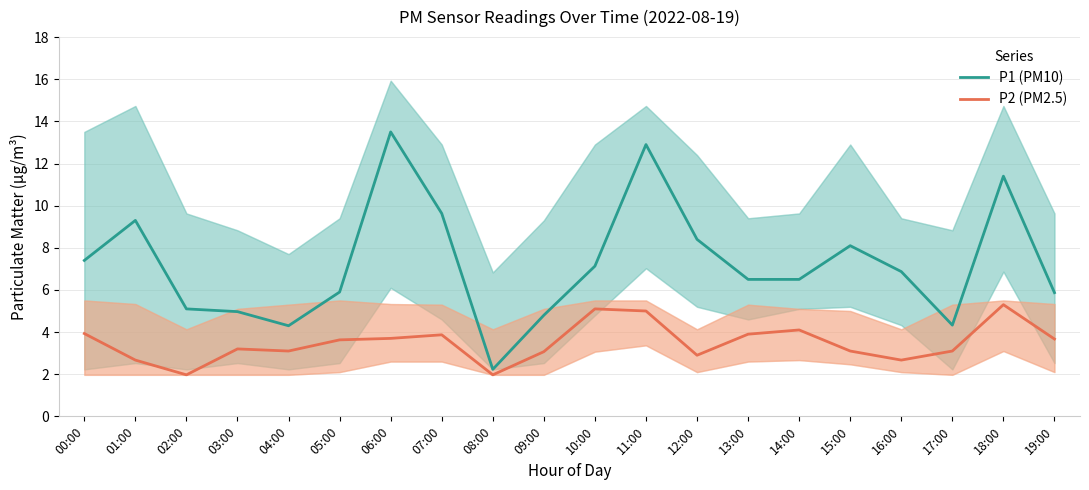

At which label is P1 (PM10) closest to 7?

10:00